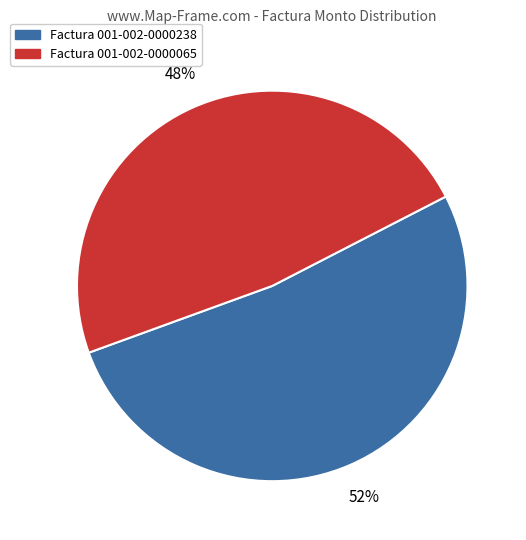

To the nearest percent, what is the difference between the largest and smallest slice percentages?

4%